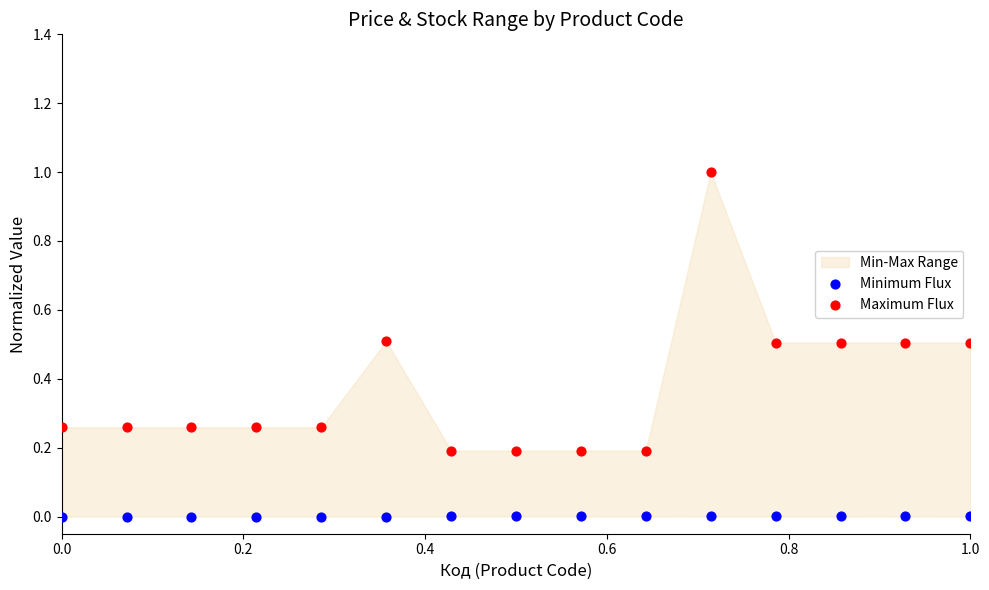

Which series reaches the minimum Y coordinate?

Minimum Flux